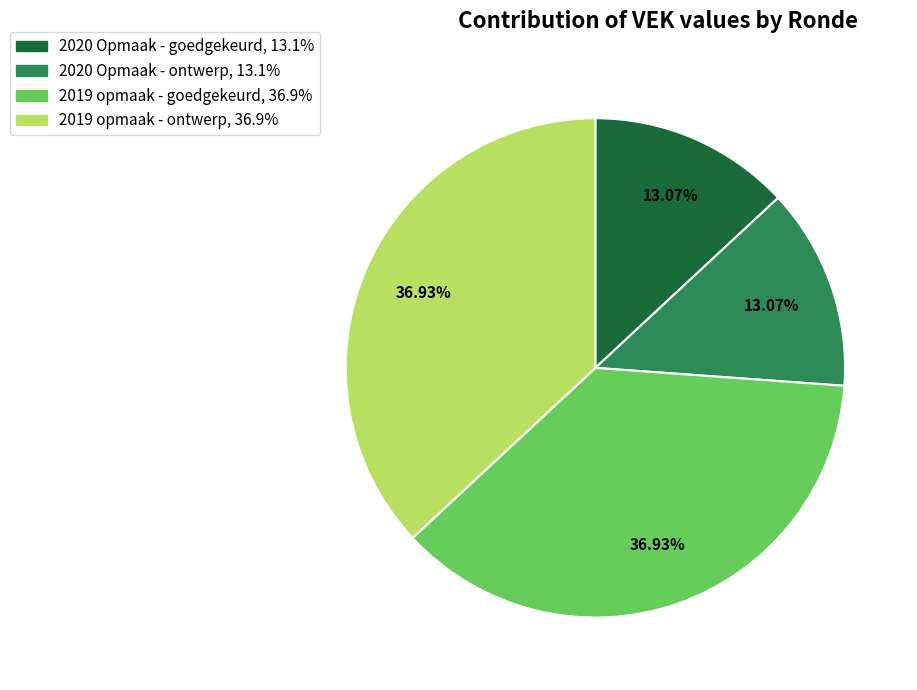

To the nearest percent, what is the combined percentage of 2020 Opmaak - ontwerp and 2019 opmaak - goedgekeurd?

50%